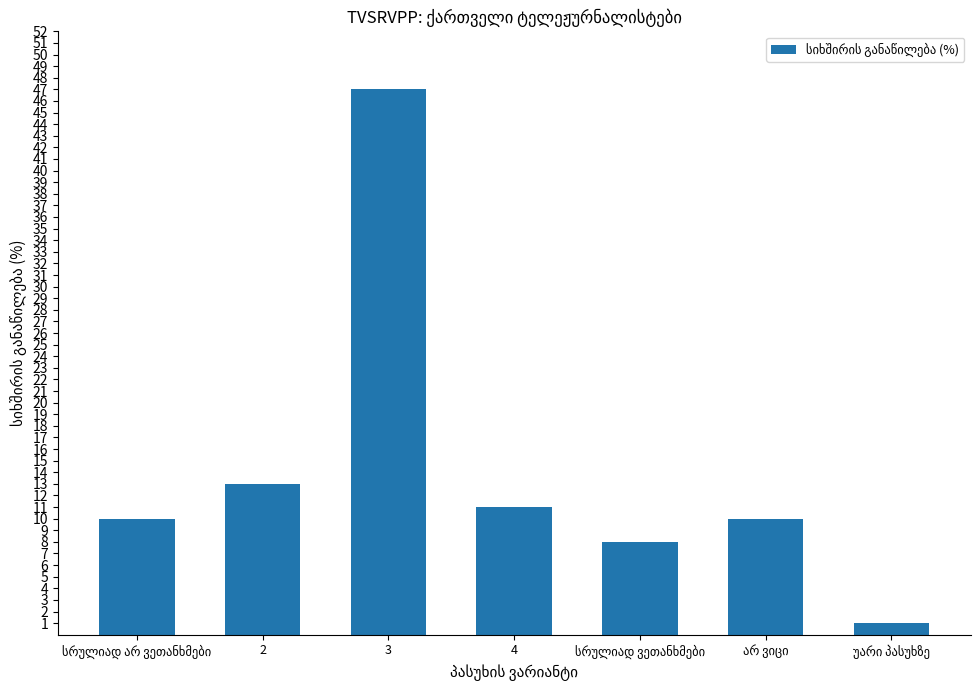

What is the difference between the second highest and second lowest values?

5